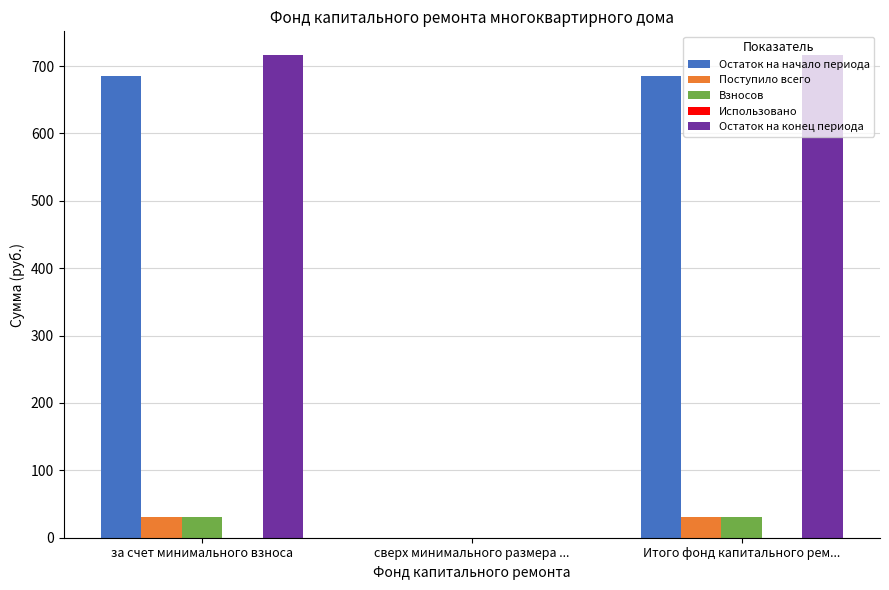

What is the sum of the Остаток на конец периода values at за счет минимального взноса and Итого фонд капитального рем...?

1431.4